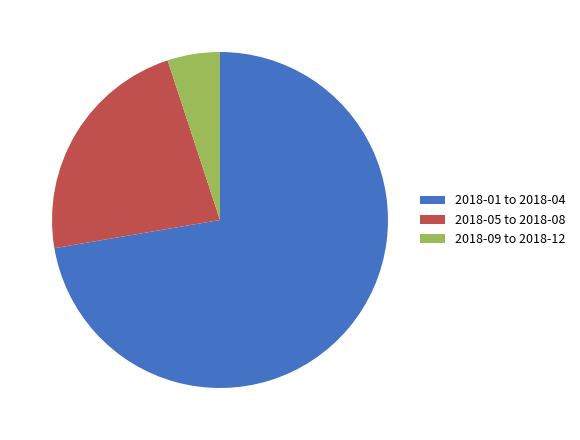

Is it true that 2018-01 to 2018-04 is 72% of the pie?

True